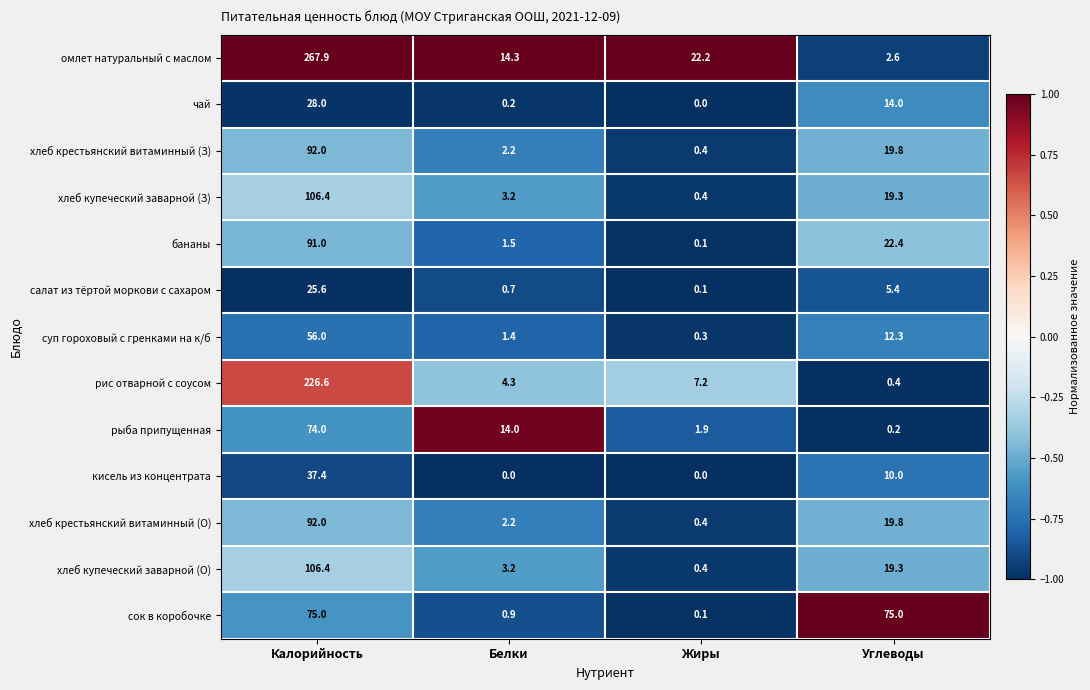

Which label corresponds to the largest value in the chart?

Калорийность